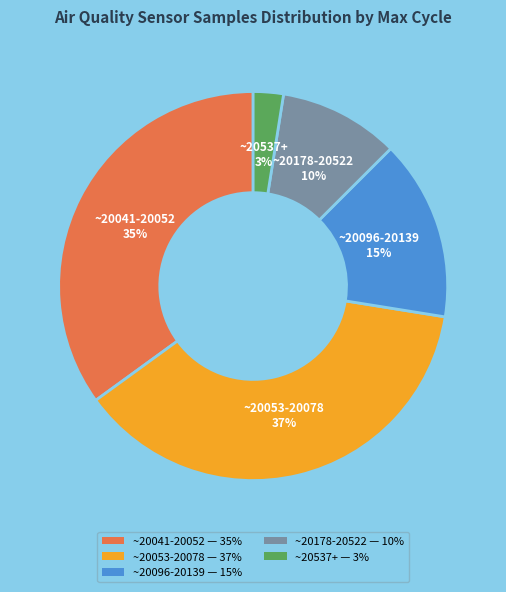

Combined, do ~20178-20522 — 10% and ~20041-20052 — 35% account for over 50%?

No